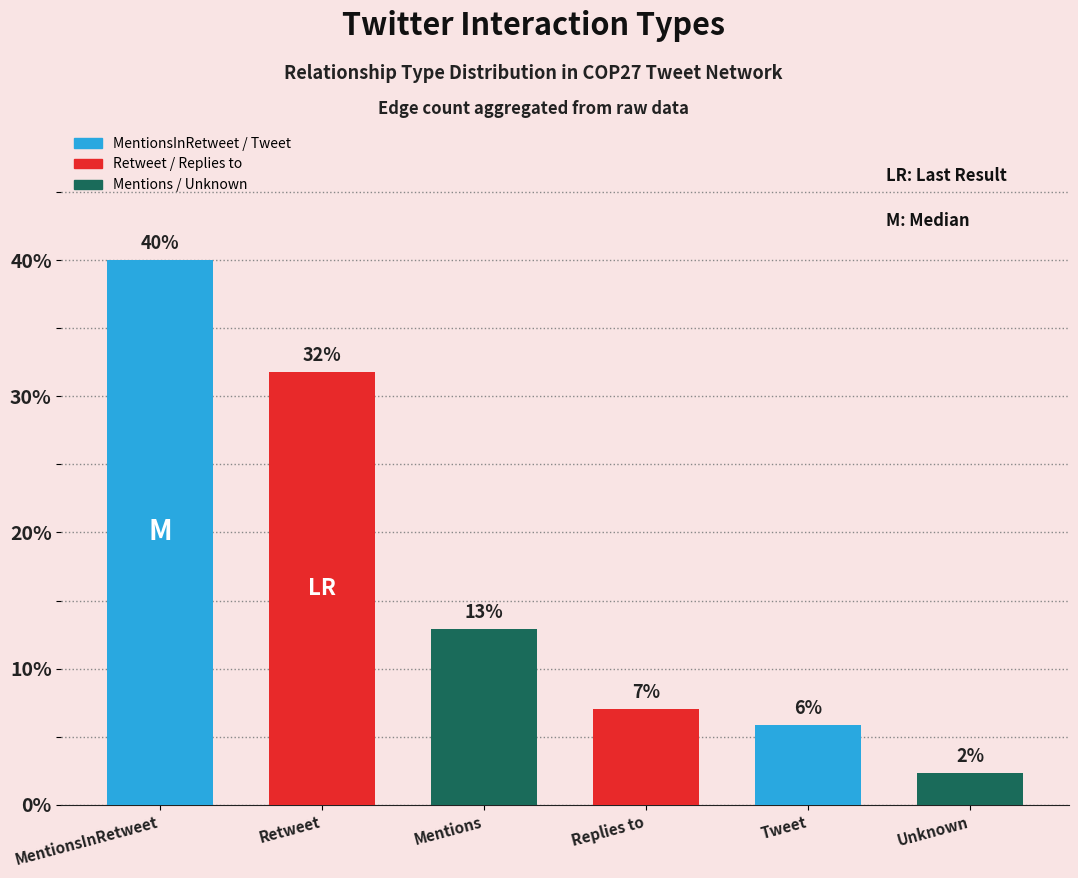

What is the sum of all values?

100.0